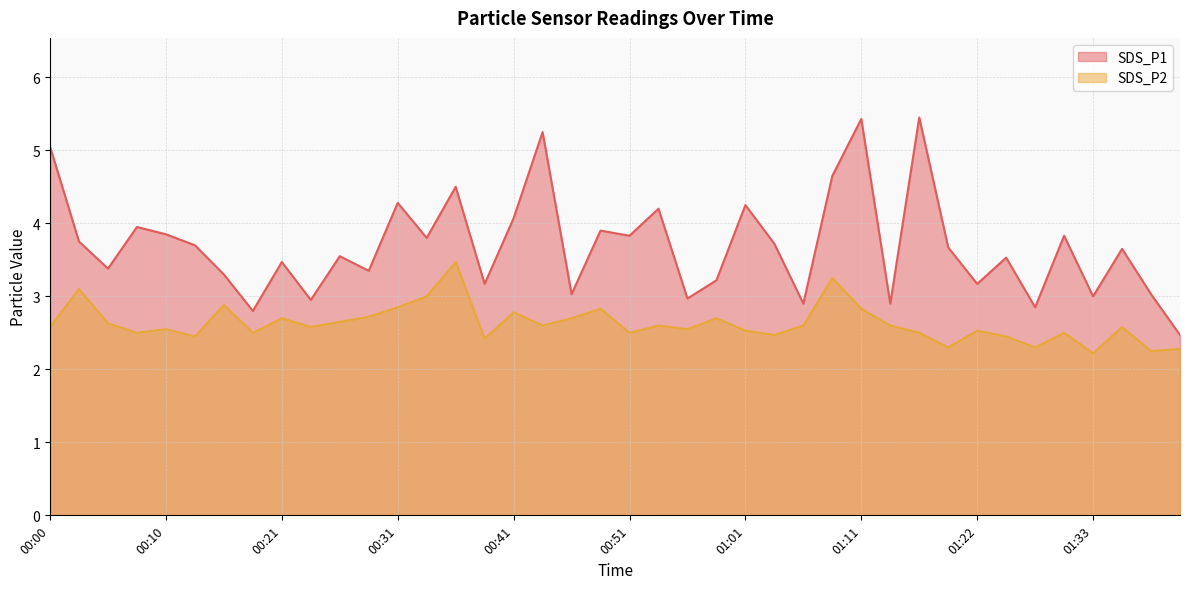

At which label does SDS_P1 first exceed 3?

00:00